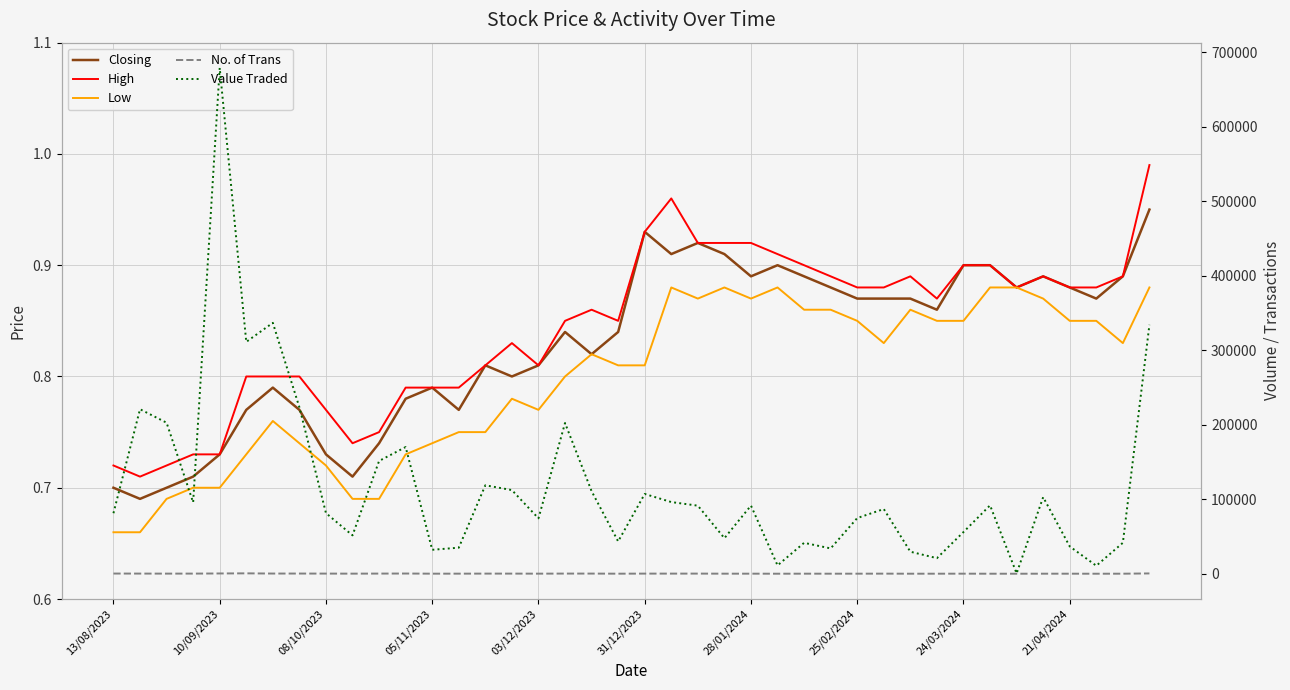

True or false: High and Value Traded cross at least once.

False